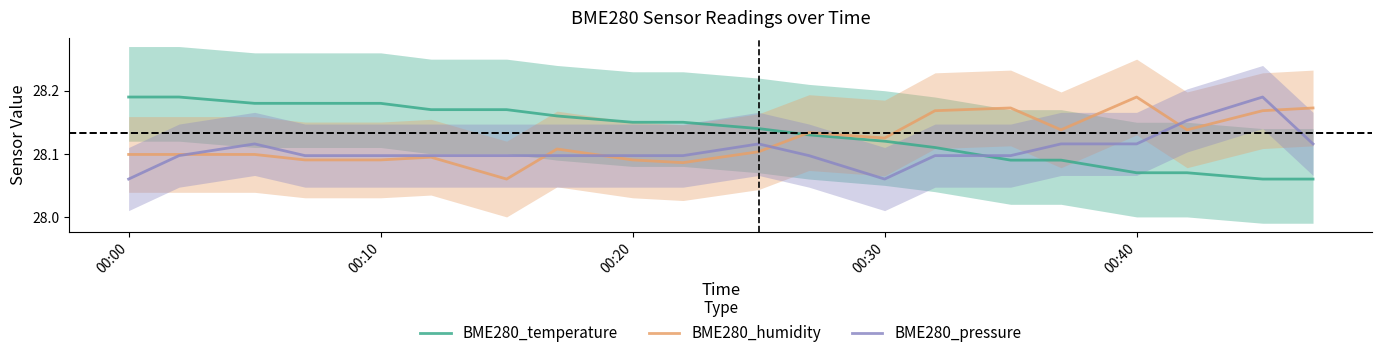

Which series ends up on top after the final intersection of BME280_humidity and BME280_temperature?

BME280_humidity